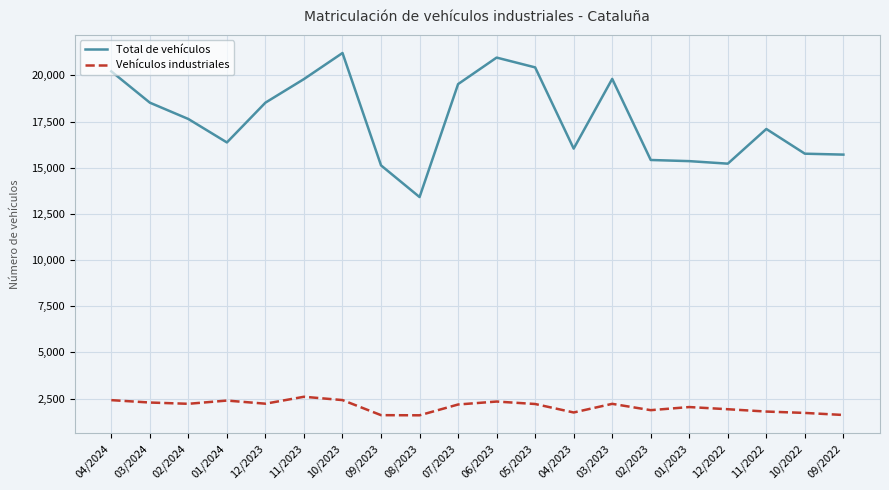

What is the minimum value for Vehículos industriales?

1593